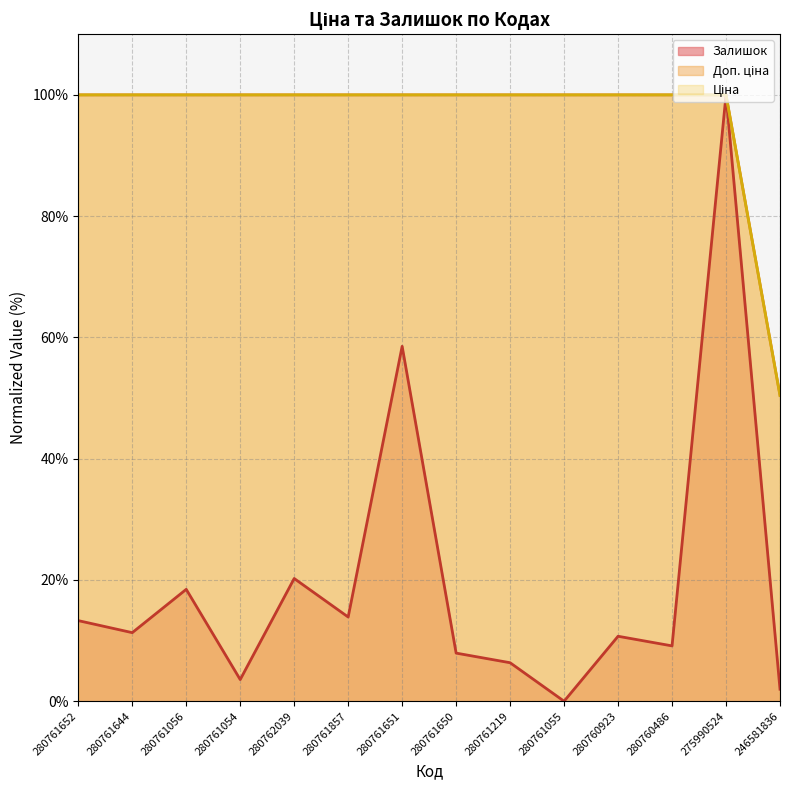

What is the total value across all series at 280761651?

258.5